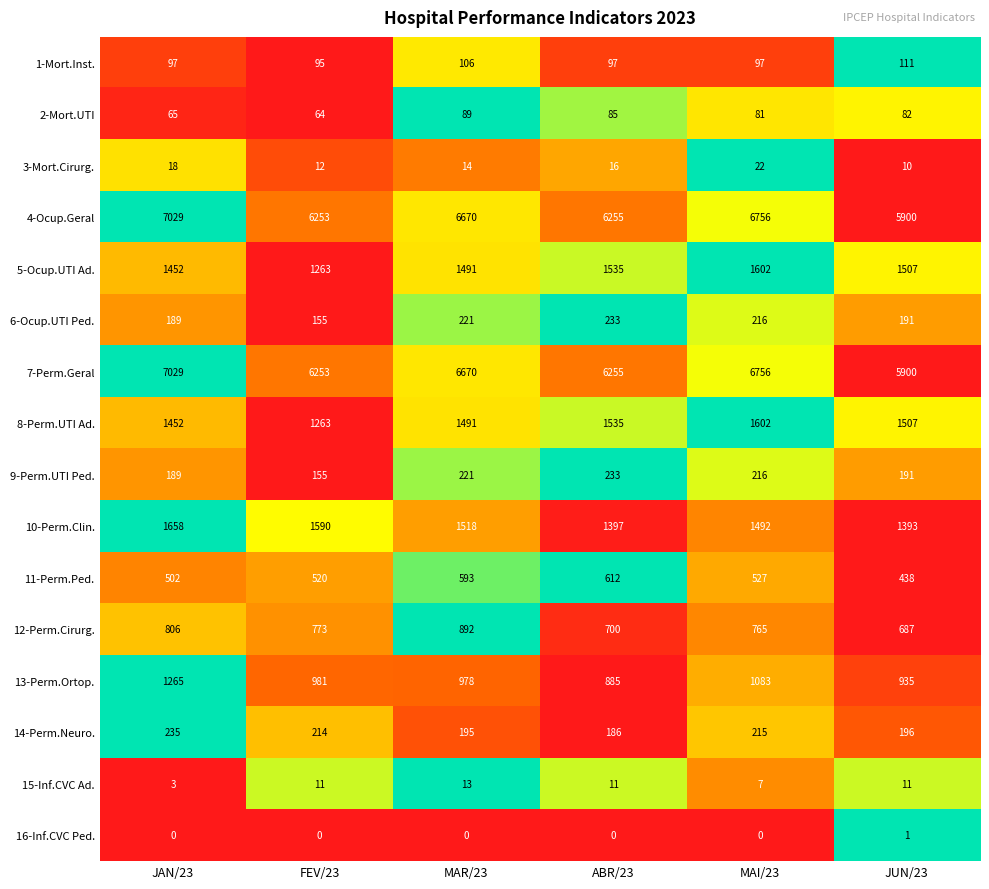

At which label is 4-Ocup.Geral closest to 6464?

MAR/23